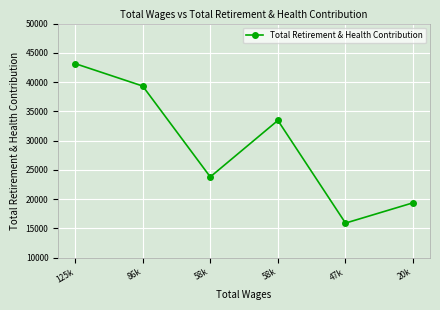

What is the change in value from 86k to 58k?

-15528